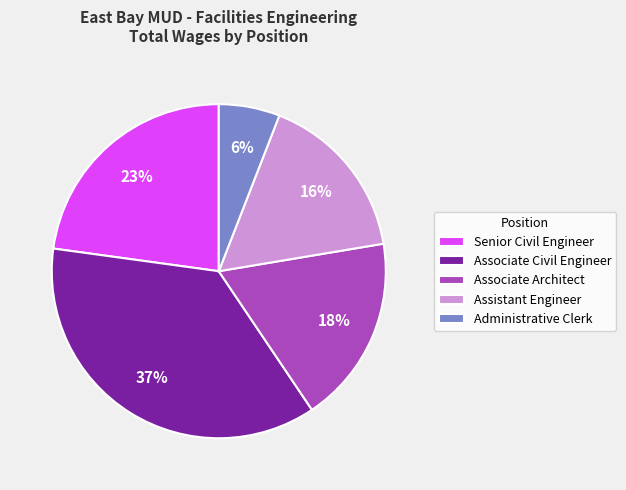

Is there any slice that represents more than half of the pie?

No